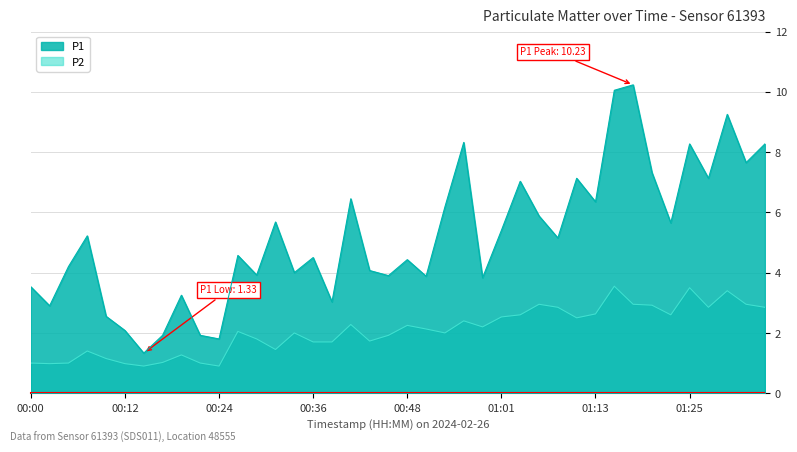

What is the greatest value displayed?

10.2